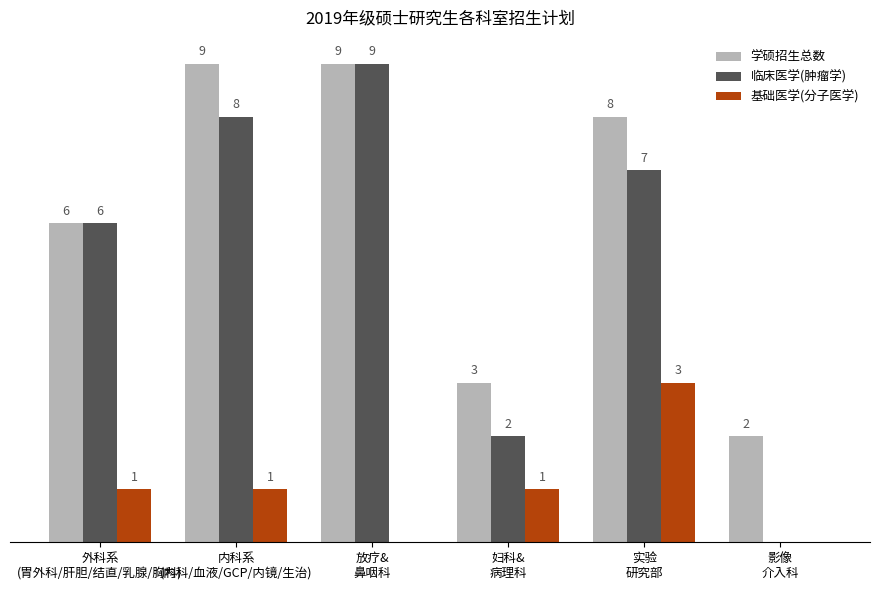

Which series has the largest total across all categories?

学硕招生总数